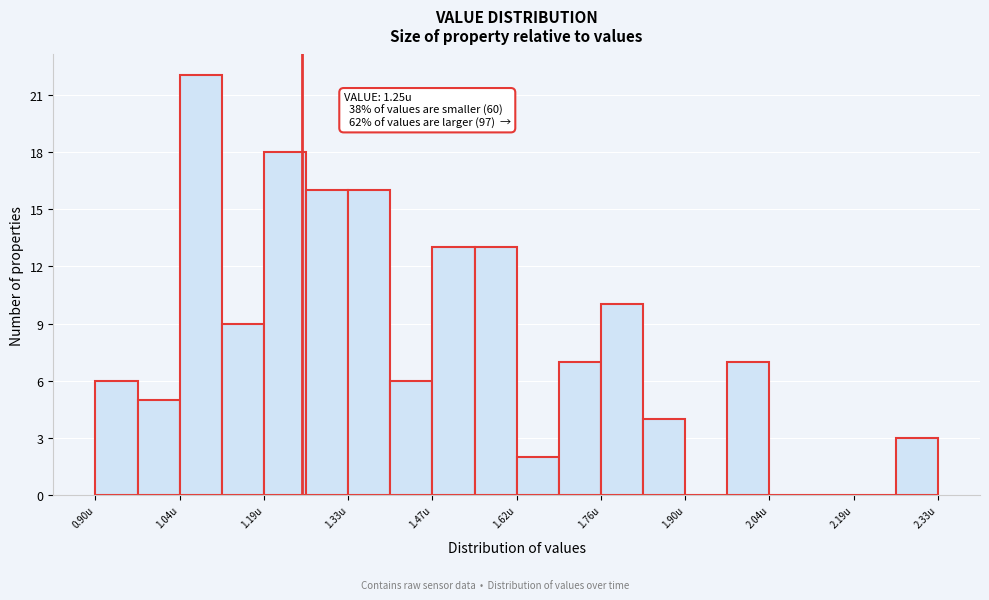

Around what value on the x-axis is the tallest bar? Give the approximate position of its centre, as read against the axis.

1.08